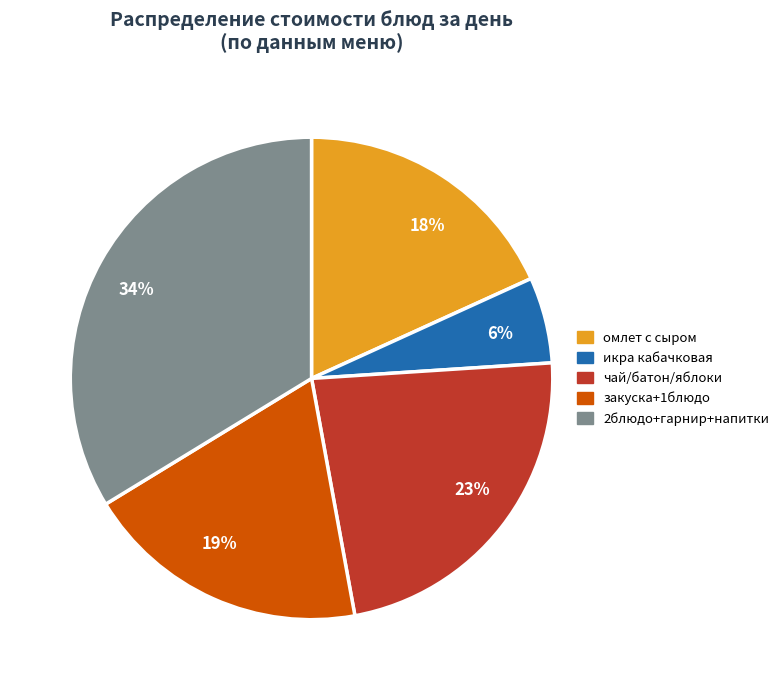

Does 19% represent more than half of the total?

No